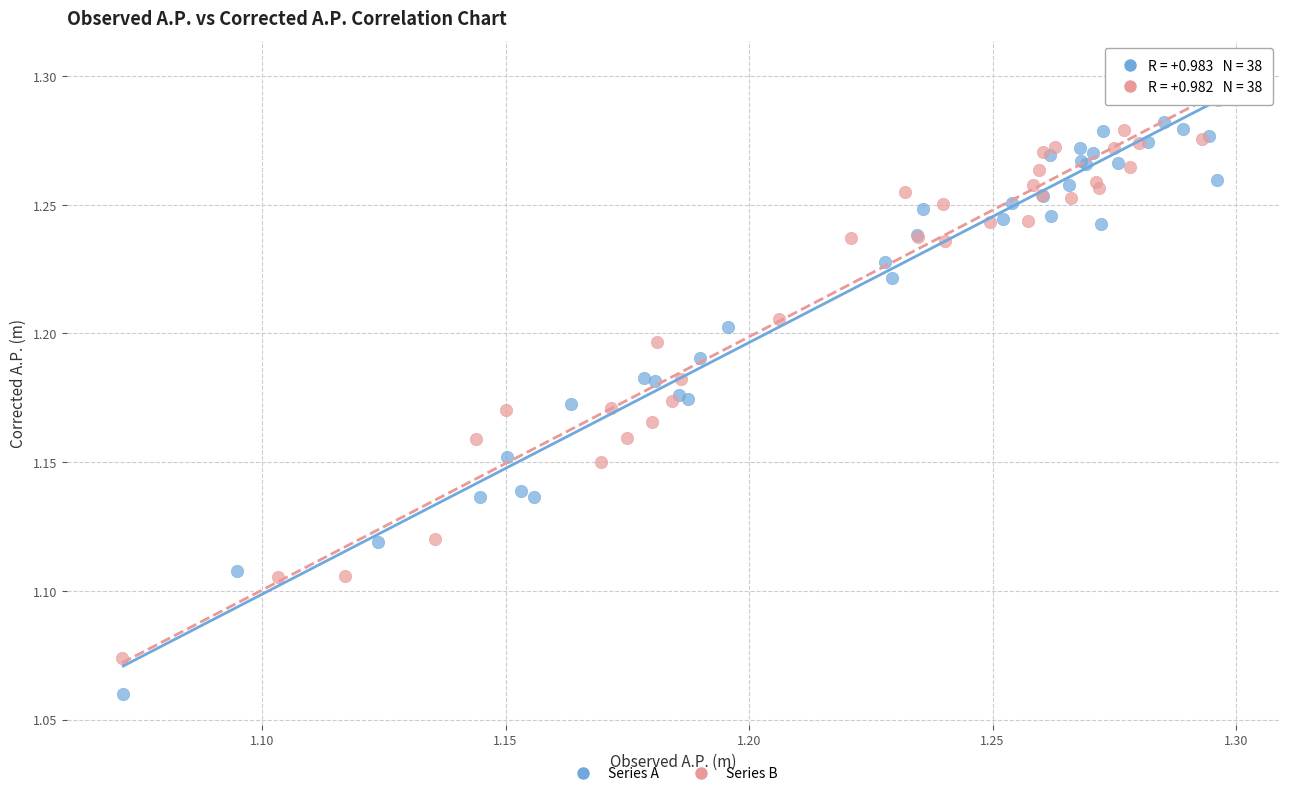

Which series contains the lowest Y value?

Series A